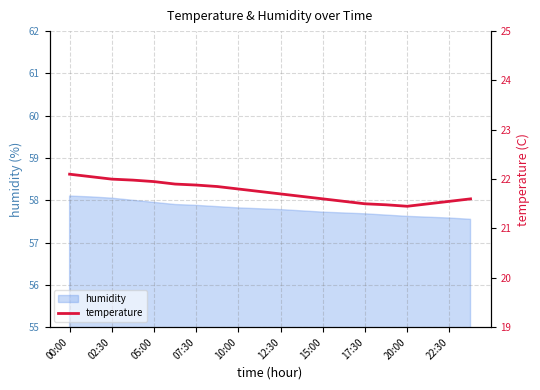

What is the value of the 19th point from the left?

21.6